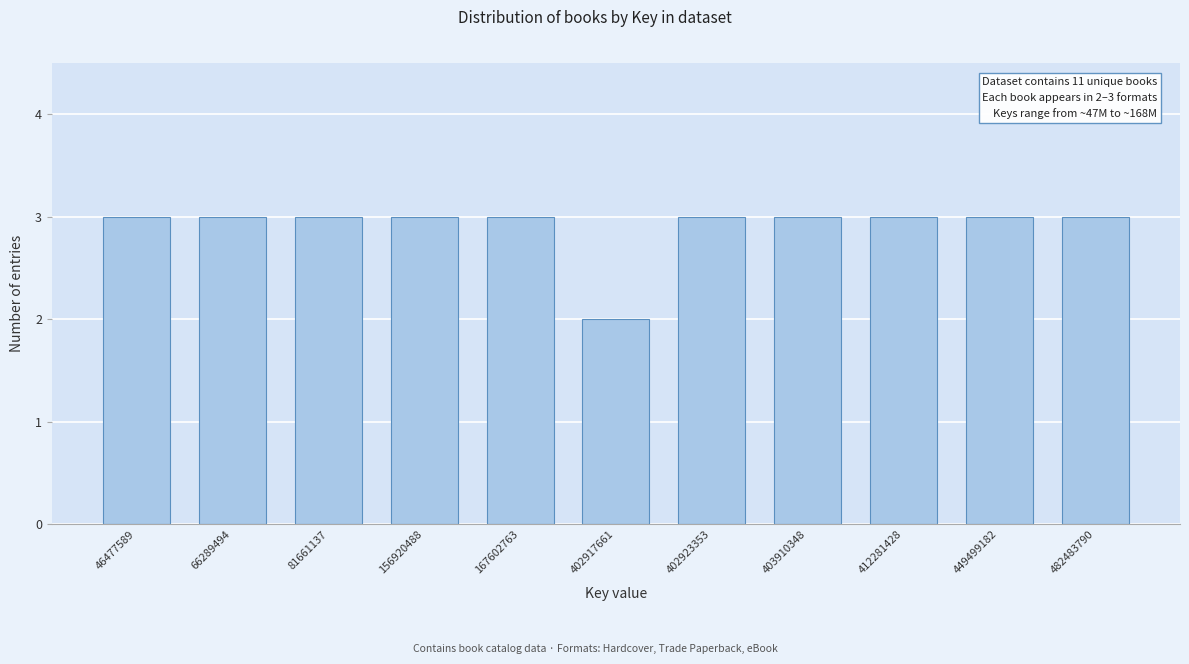

Reading left to right, extract all data points from this chart.

46477589=3	66289494=3	81661137=3	156920488=3	167602763=3	402917661=2	402923353=3	403910348=3	412281428=3	449499182=3	482483790=3